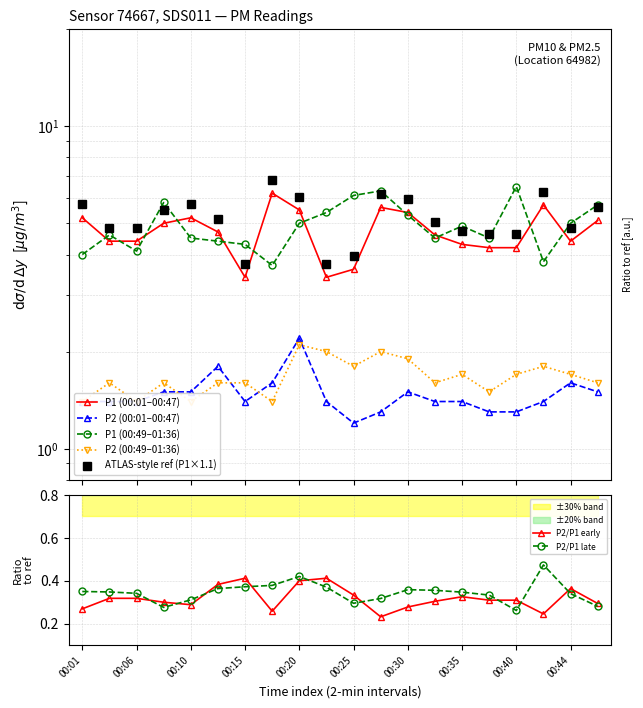

True or false: P2/P1 early has more than 0 interior local peaks.

True